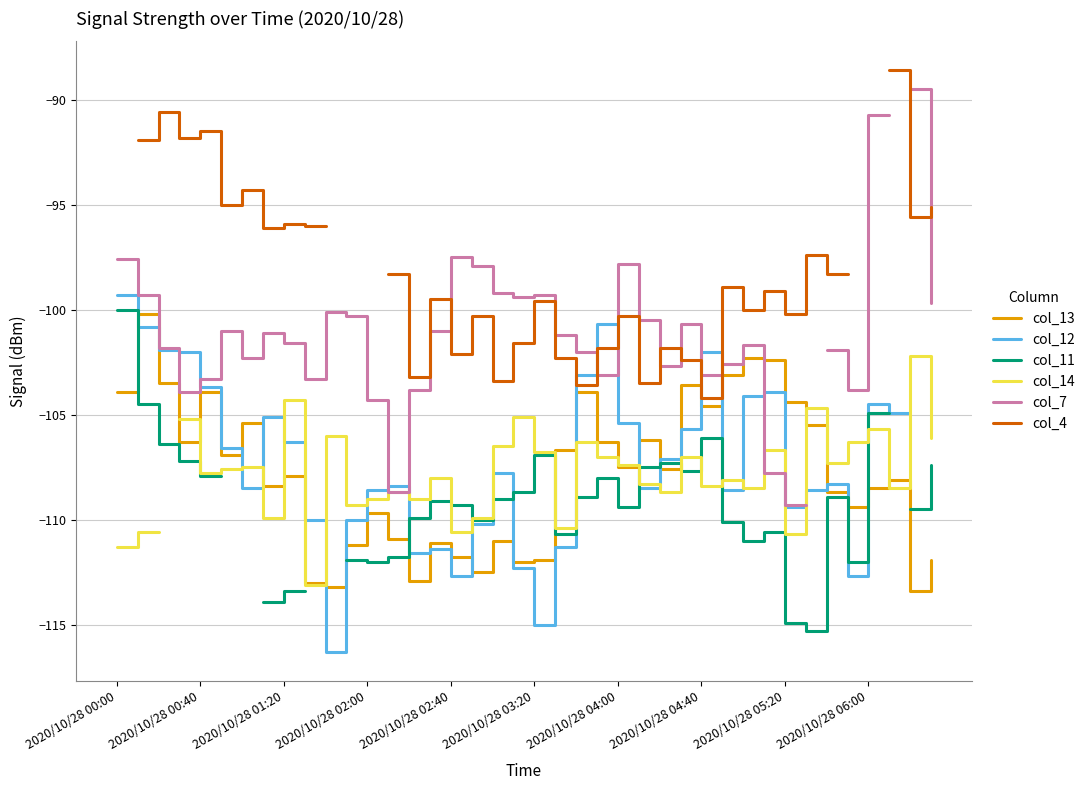

How many interior local valleys does the col_14 series have?

13